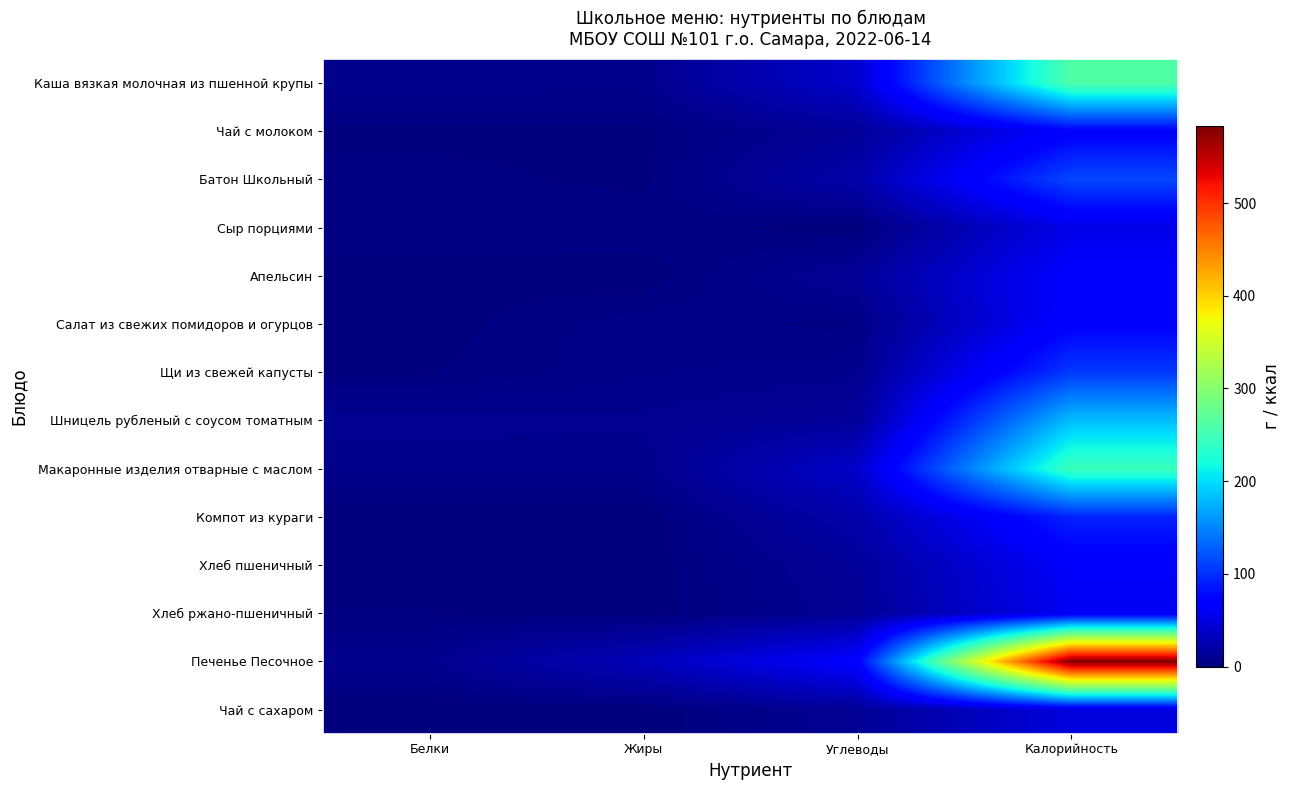

Count the number of categories in the chart.

4